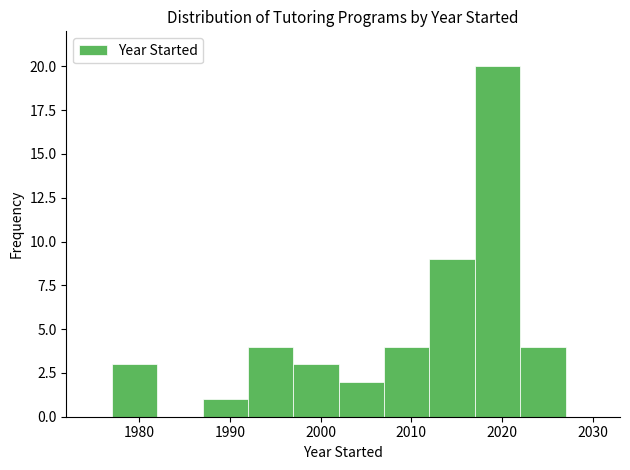

How tall is the bar that spans 1997 to 2002 on the x-axis? The values are not printed on the chart, so give them approximately, as read against the axis.

3